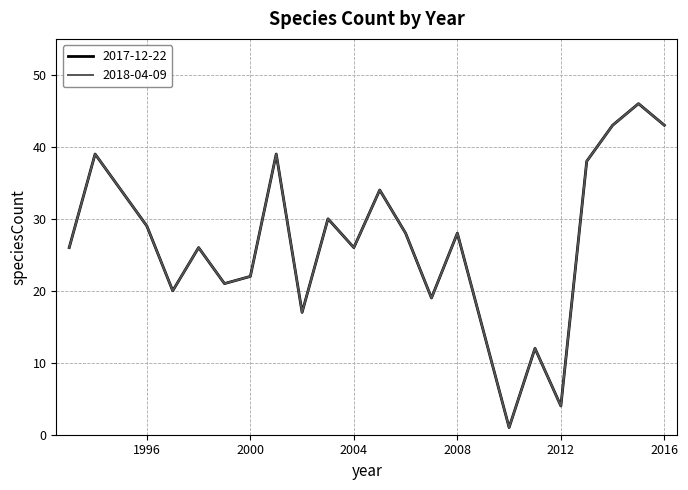

At which category is the sum across all series the highest?

2015